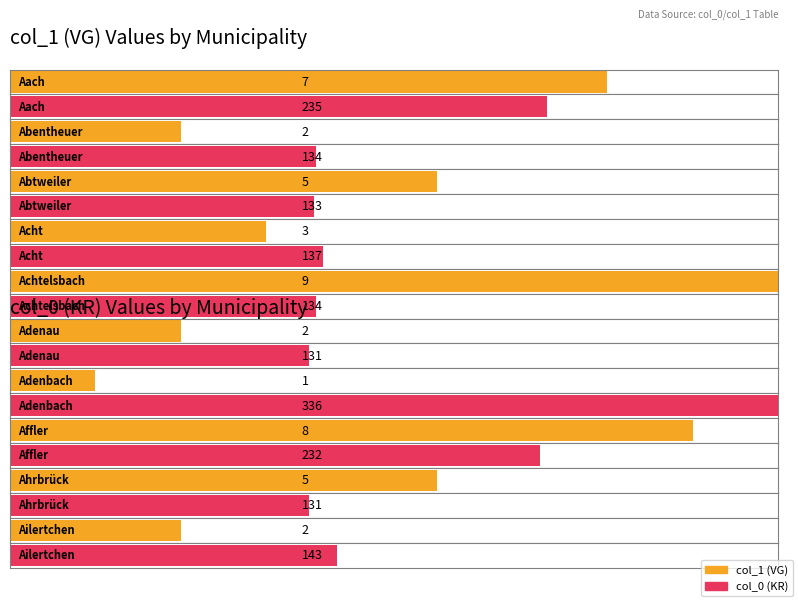

The col_0 series shows 131 at Ahrbrück. True or false?

True